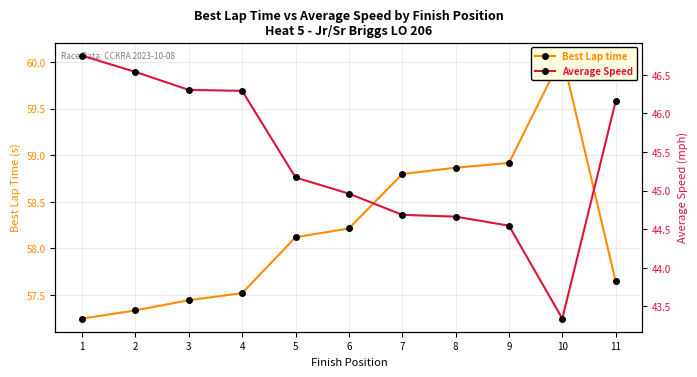

Is it true that Average Speed equals 46.7 at 1?

True